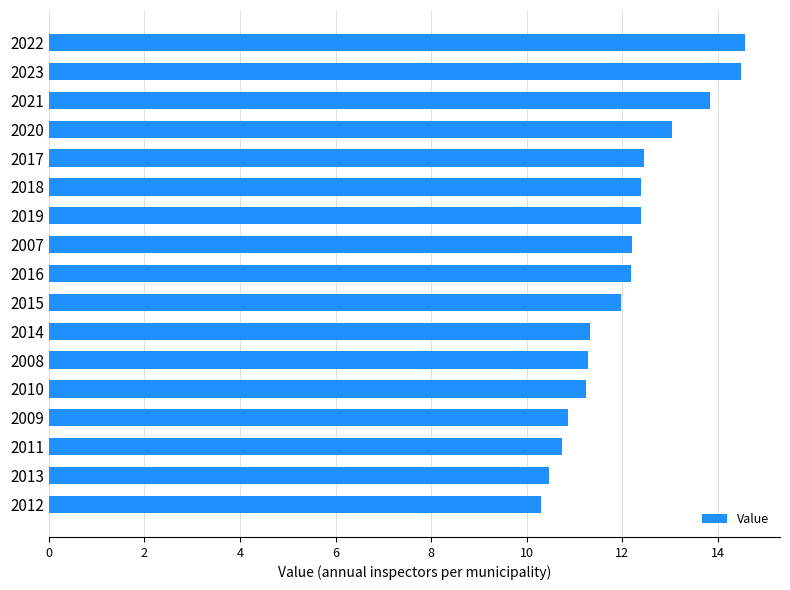

What is the difference between the maximum and second lowest values?

4.1